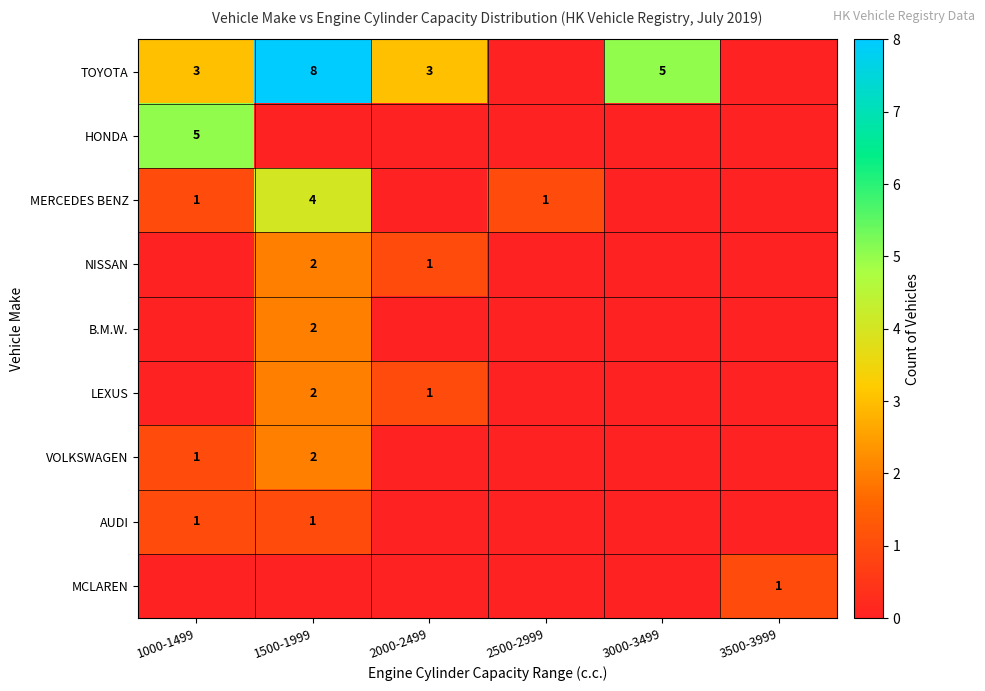

The value of TOYOTA at 2000-2499 is 3. True or false?

True